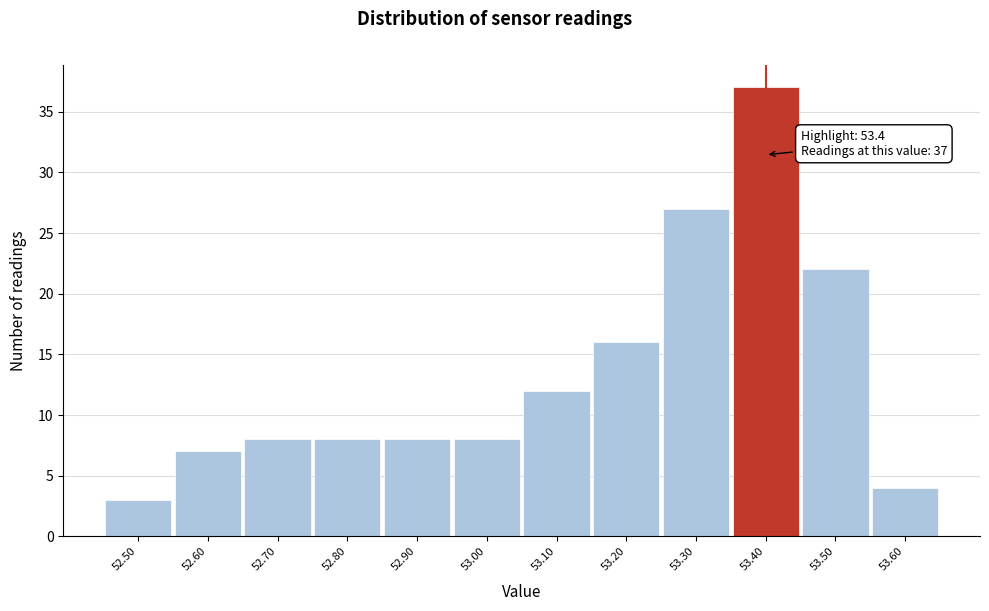

Which range on the x-axis has the tallest bar?

53.35 to 53.45